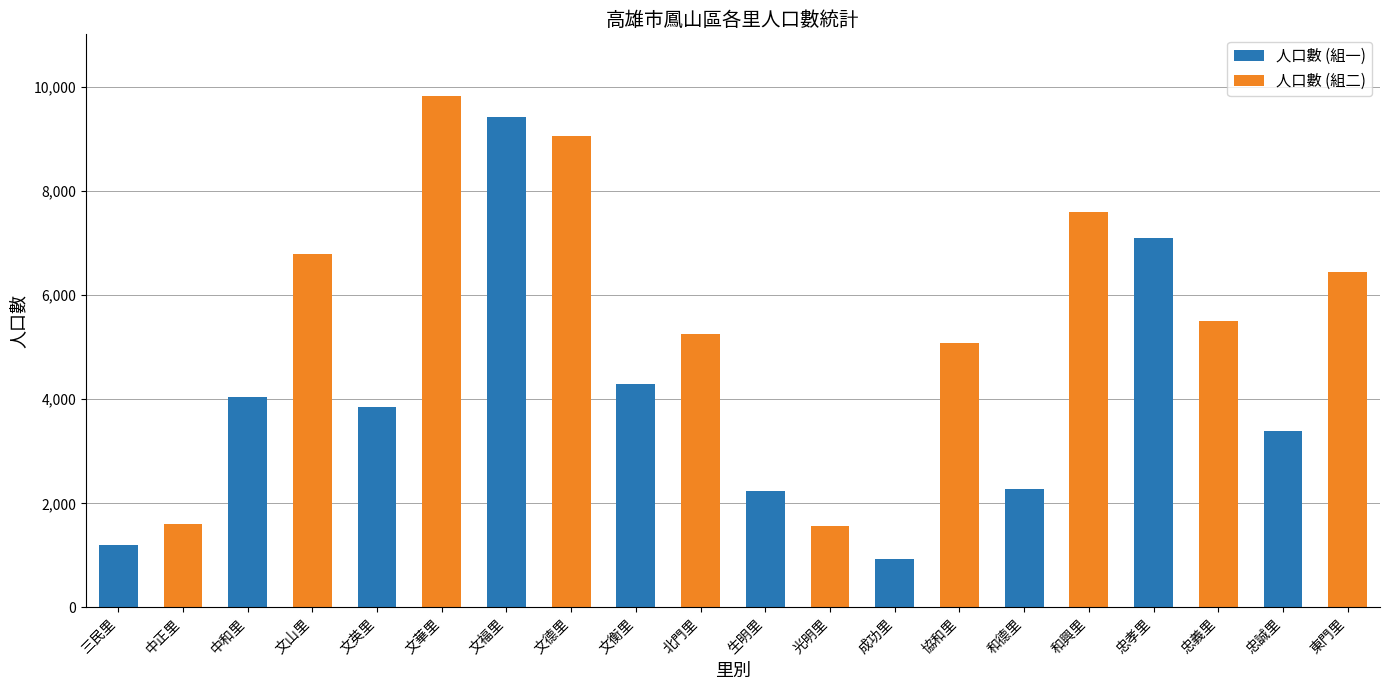

Does the chart contain stacked bars?

No